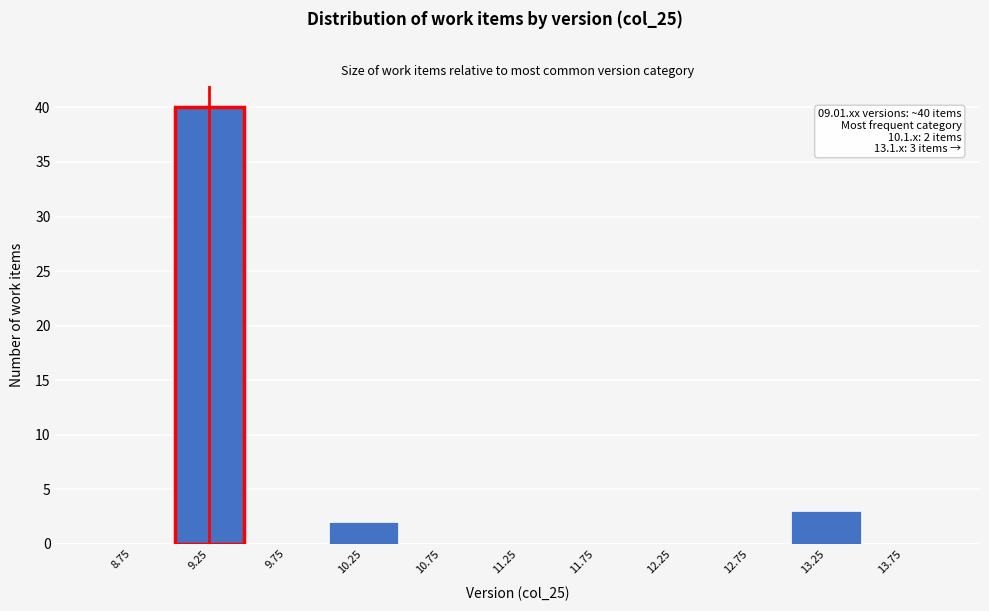

Over which range of the x-axis is the bar tallest?

9.0 to 9.5